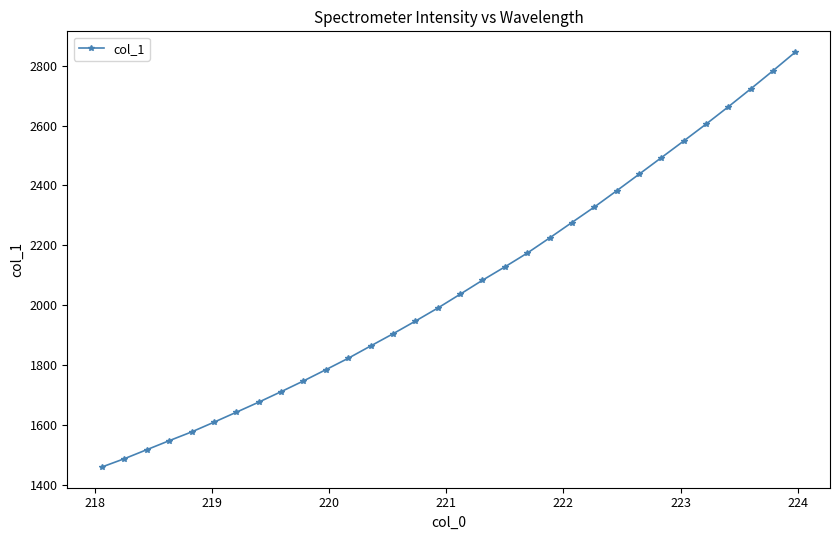

True or false: the data has more than 2 interior local peaks.

False